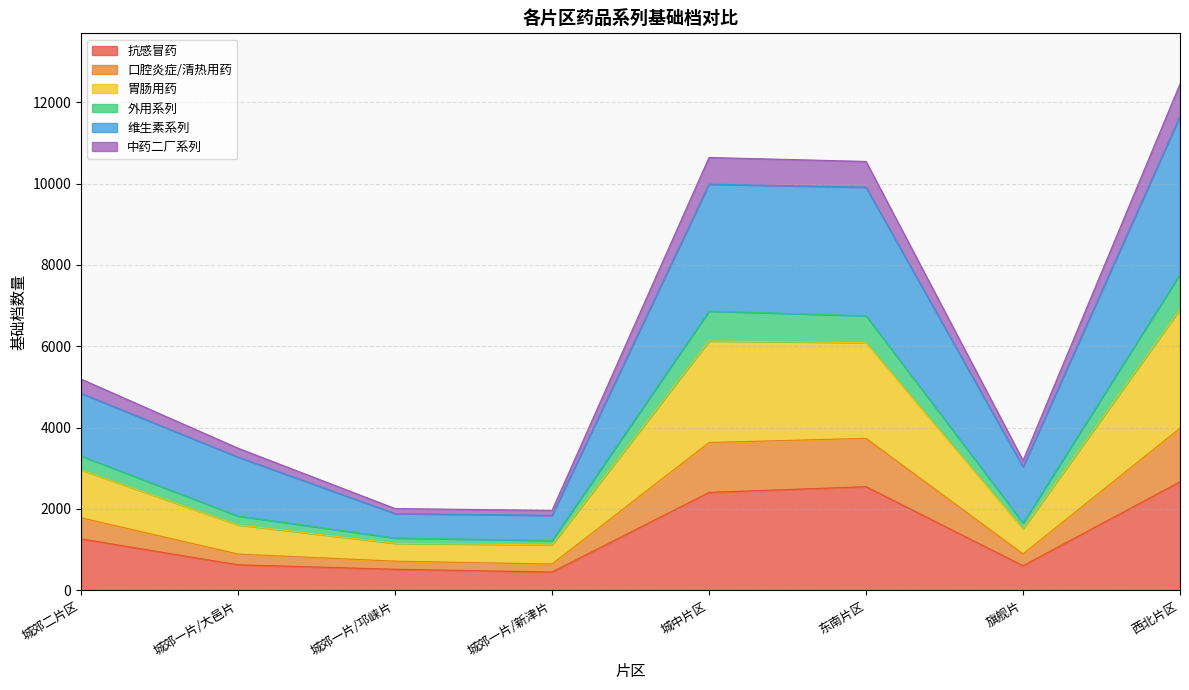

How many distinct data groups are displayed?

6